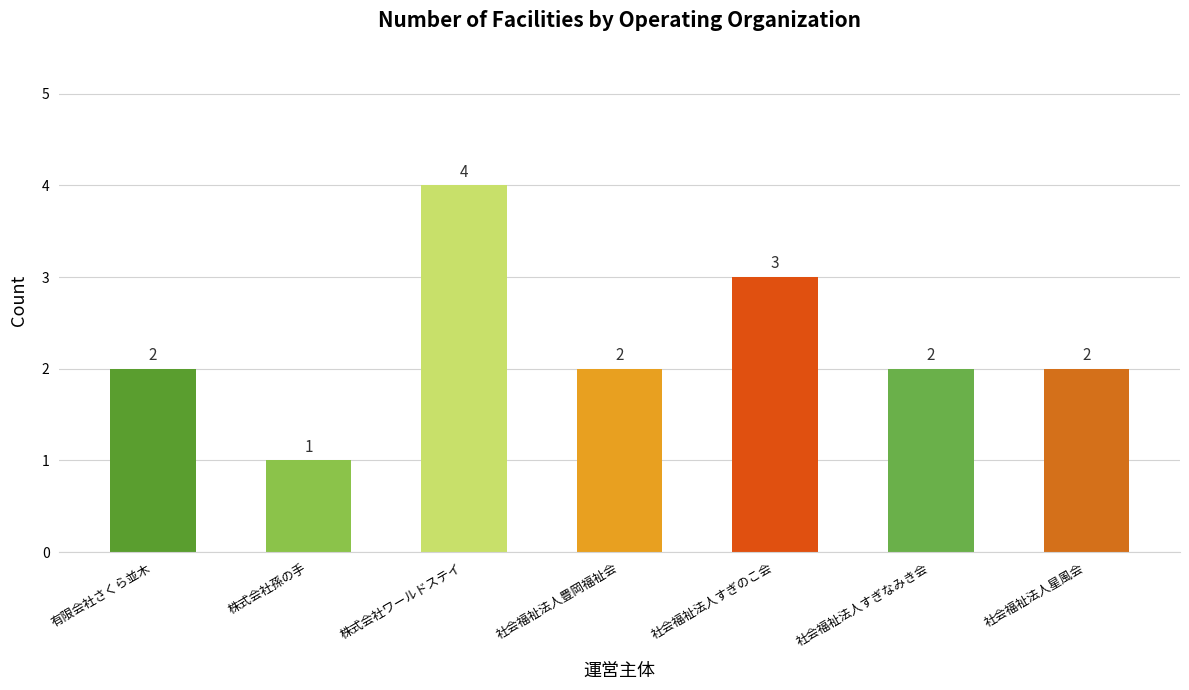

What is the sum of all values?

16